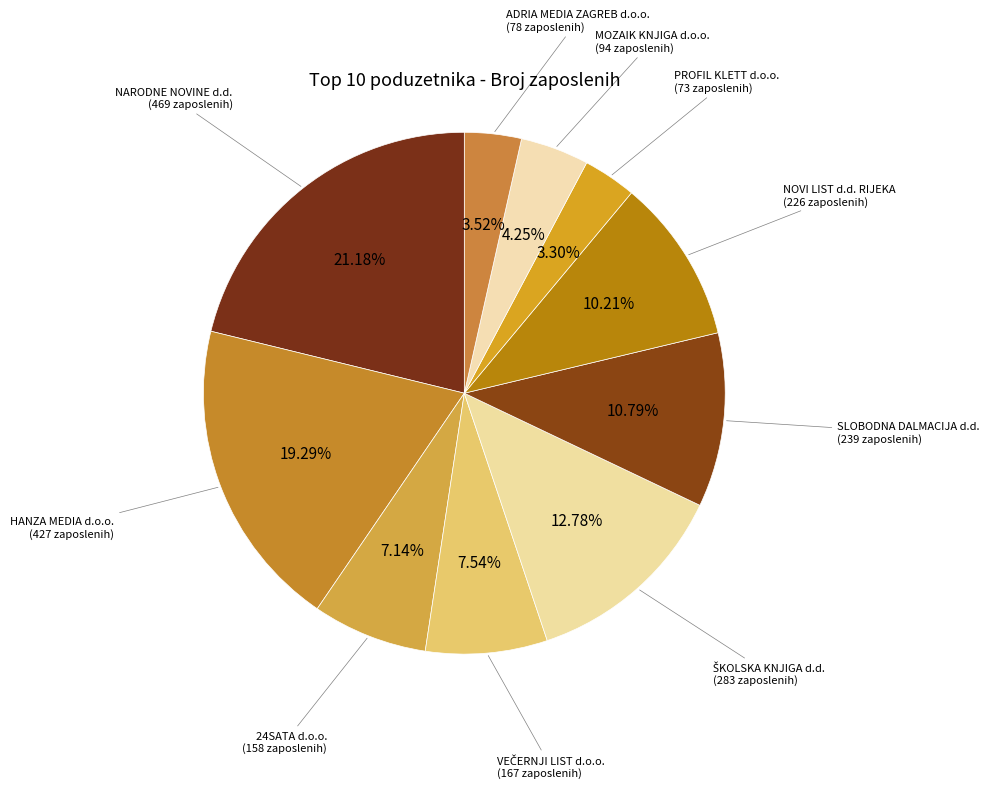

Which category has the biggest portion of the pie?

NARODNE NOVINE d.d.